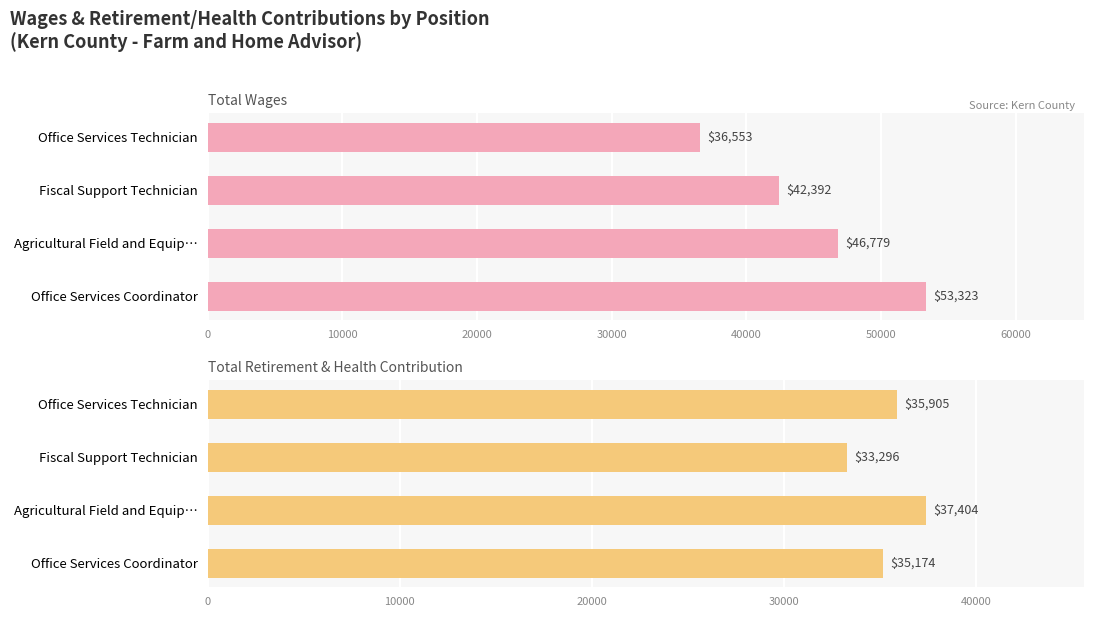

What is the sum of all Total Retirement & Health Contribution values?

141779